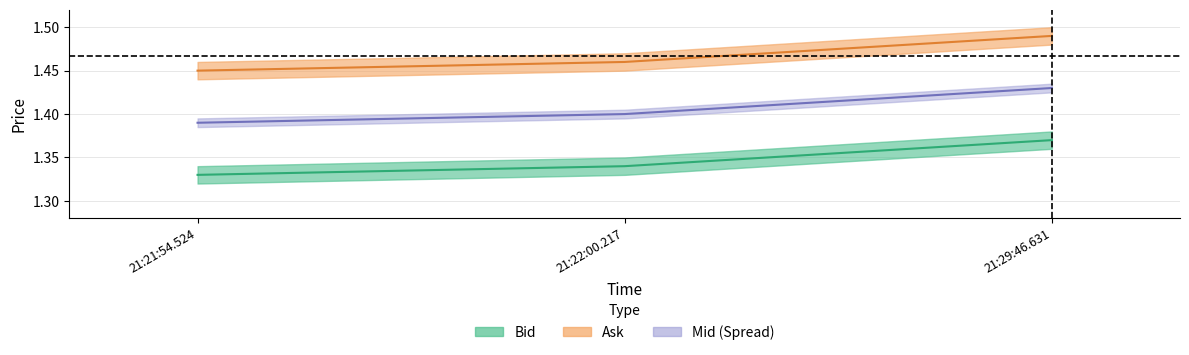

What is the smallest value displayed?

1.3